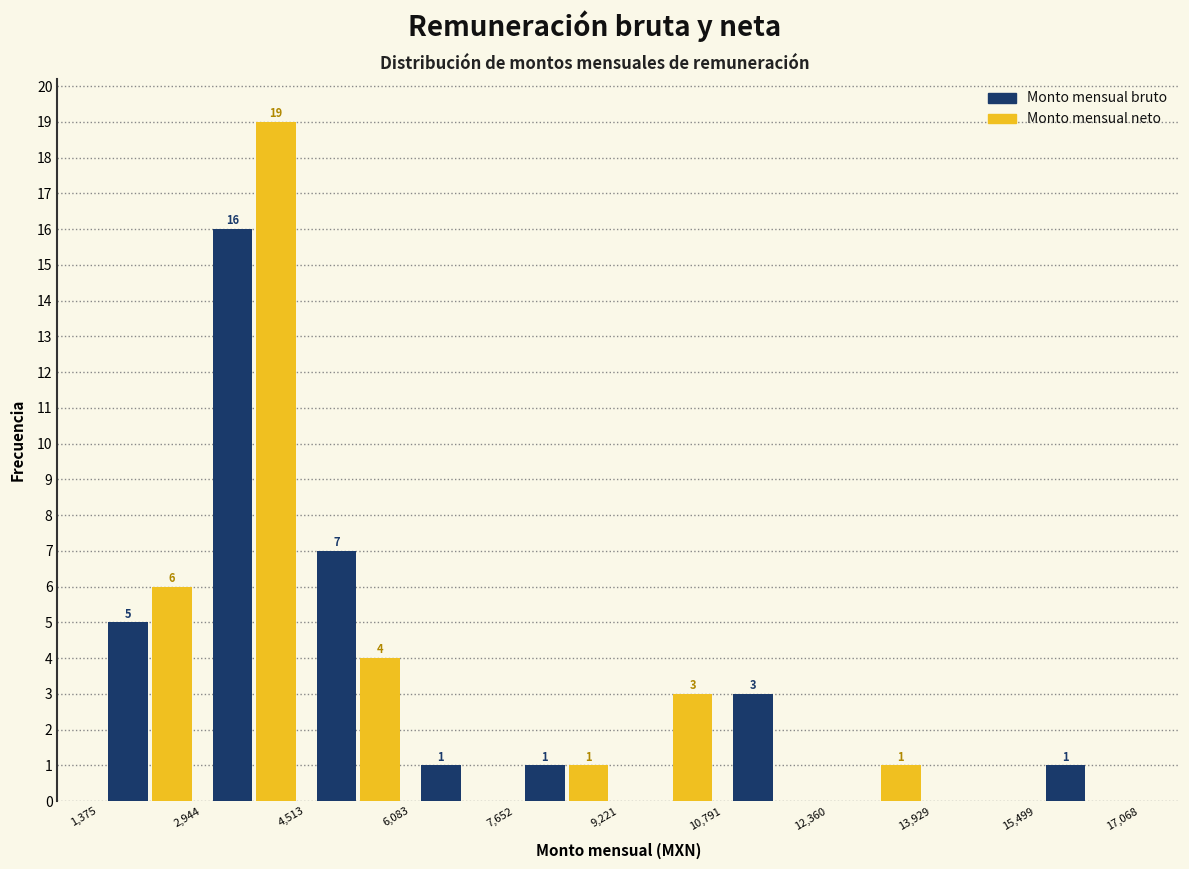

In the Monto mensual bruto series, which range on the x-axis has the tallest bar?

2,944 to 4,513